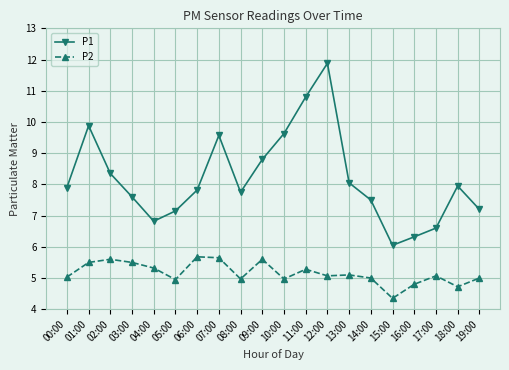

Does the chart display data point markers on the line(s)?

Yes